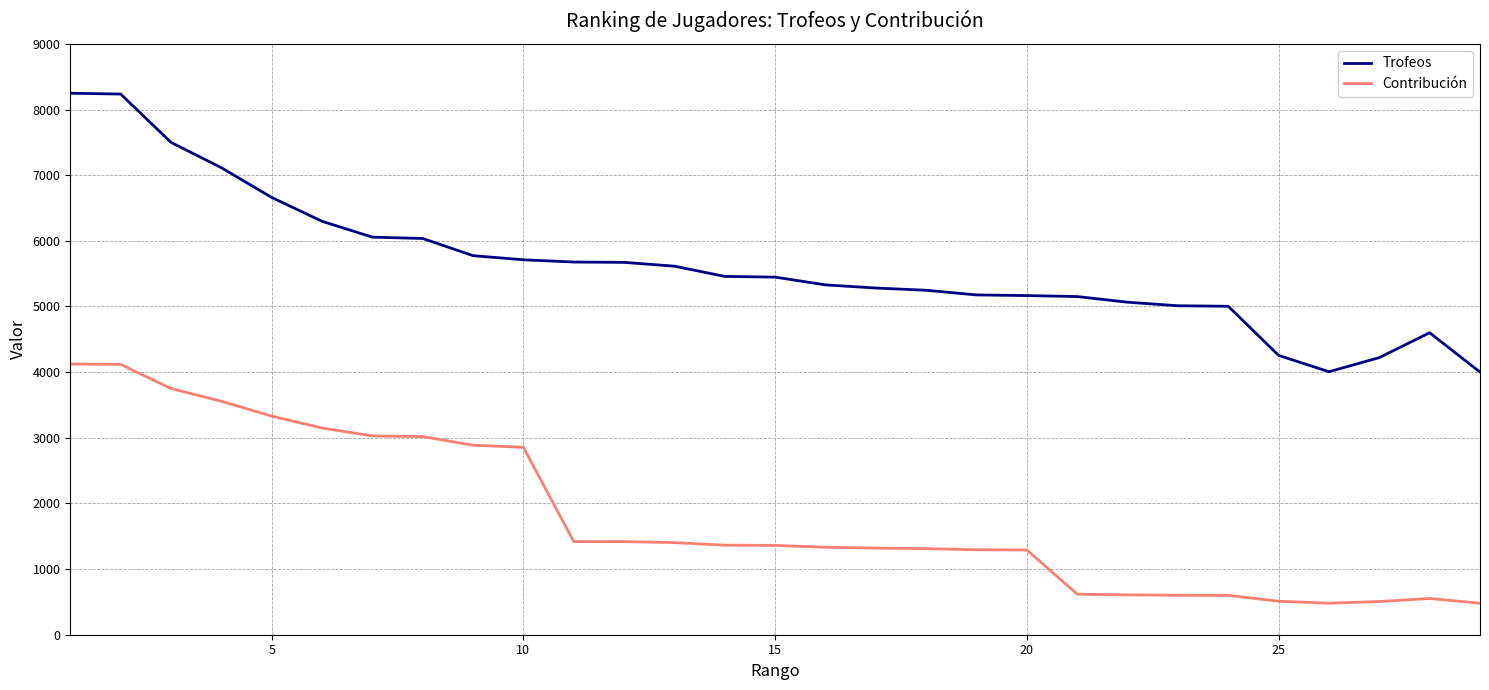

How many lines are shown in the chart?

2